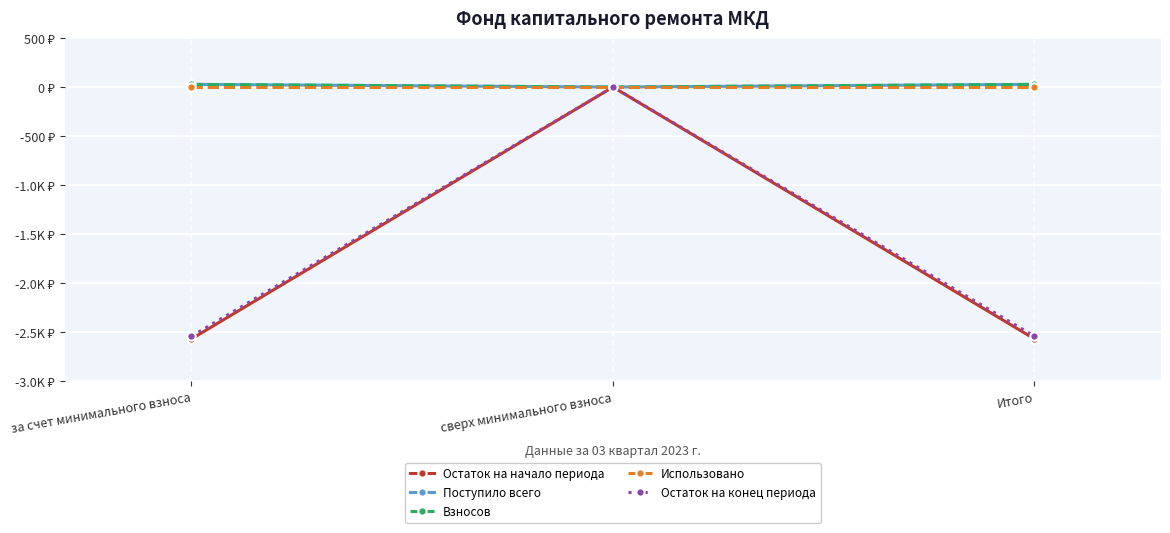

Does the chart have visible grid lines?

Yes